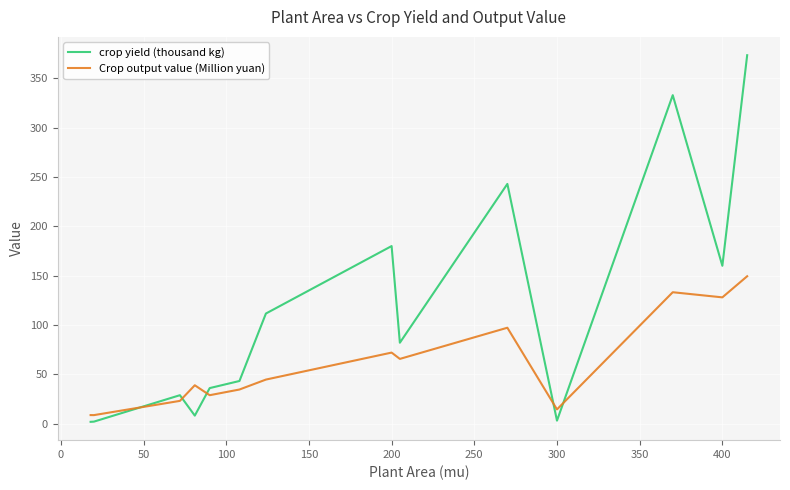

Rank the series by their maximum value, from highest to lowest.

crop yield (thousand kg), Crop output value (Million yuan)